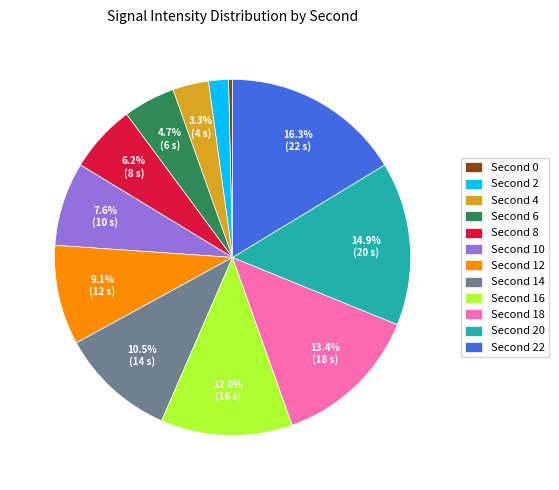

Rank the categories by value from lowest to highest.

Second 0, Second 2, Second 4, Second 6, Second 8, Second 10, Second 12, Second 14, Second 16, Second 18, Second 20, Second 22